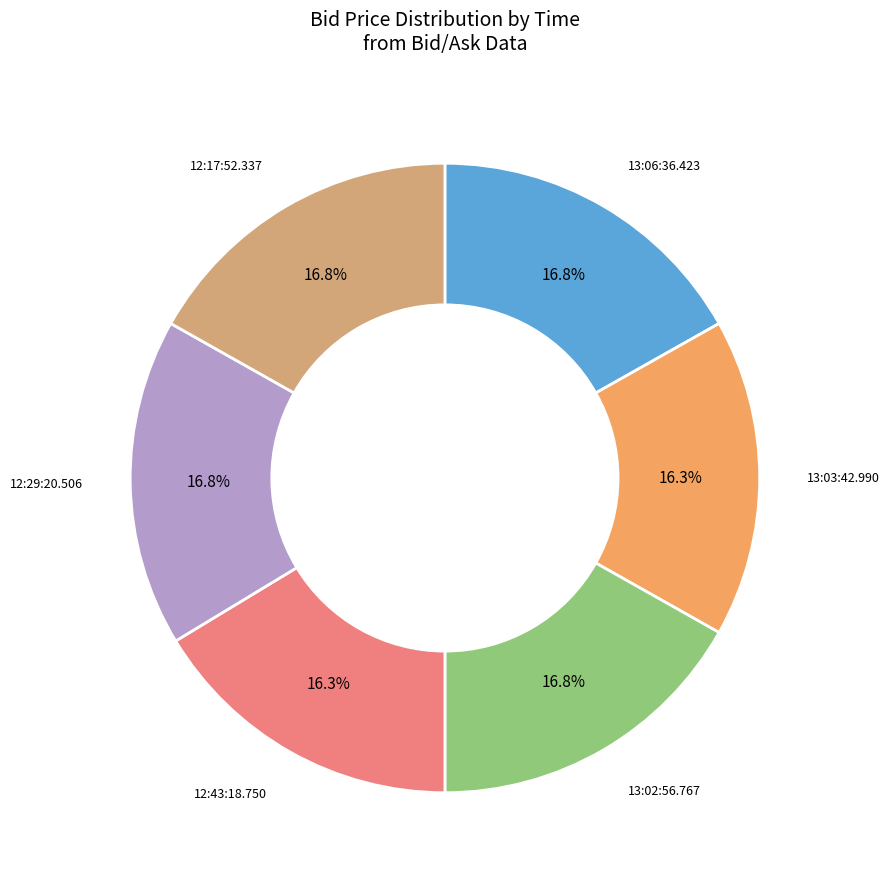

Is there any slice that represents more than half of the pie?

No